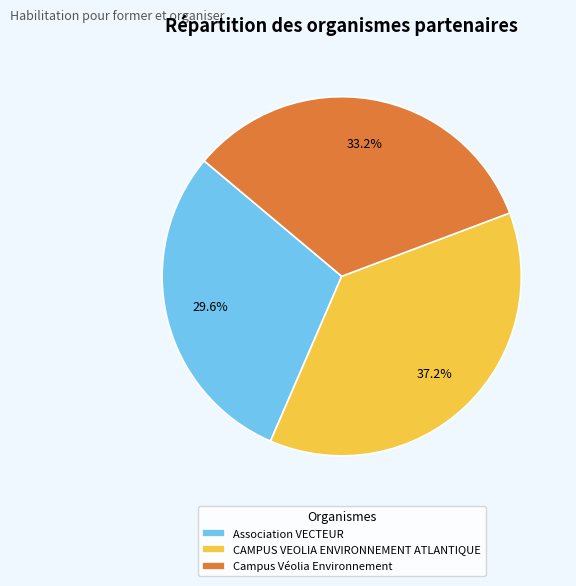

Is it true that Association VECTEUR is 30% of the pie?

True